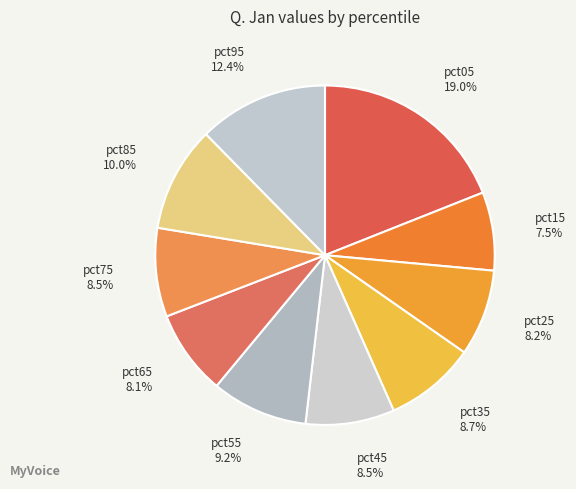

Does pct85 account for over 50% of the chart?

No